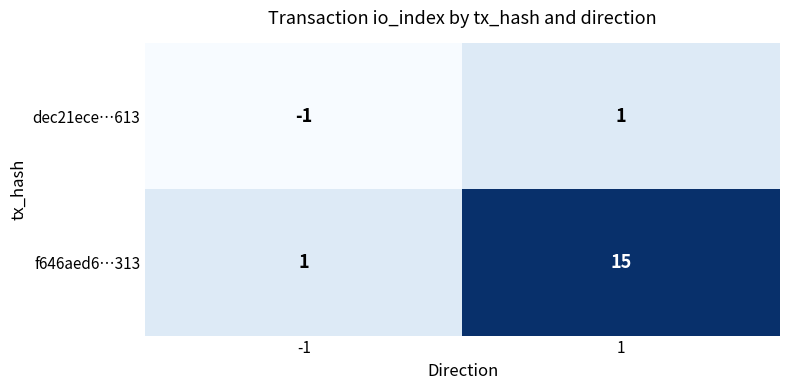

Reading left to right, extract all data points from this chart.

dec21ece…613: -1=-1	1=1
f646aed6…313: -1=1	1=15